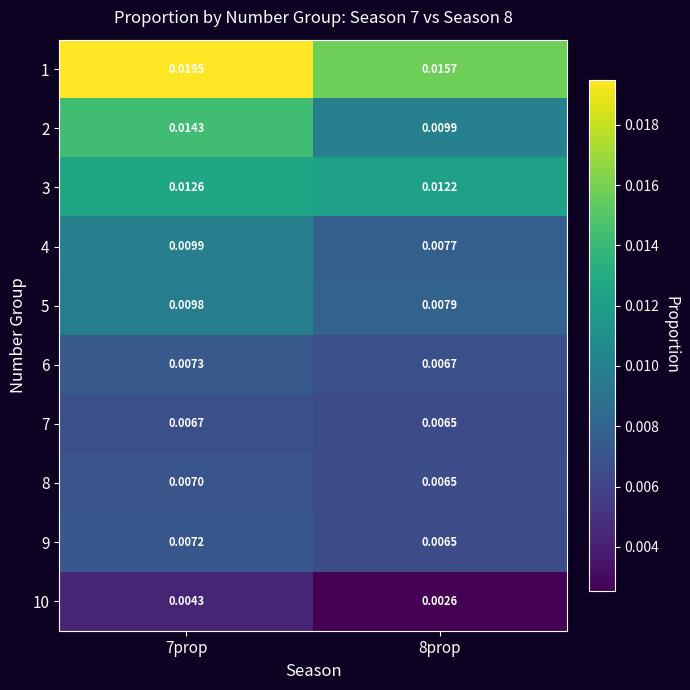

Is the value of 8 at 7prop greater than the value of 7 at 8prop?

Yes